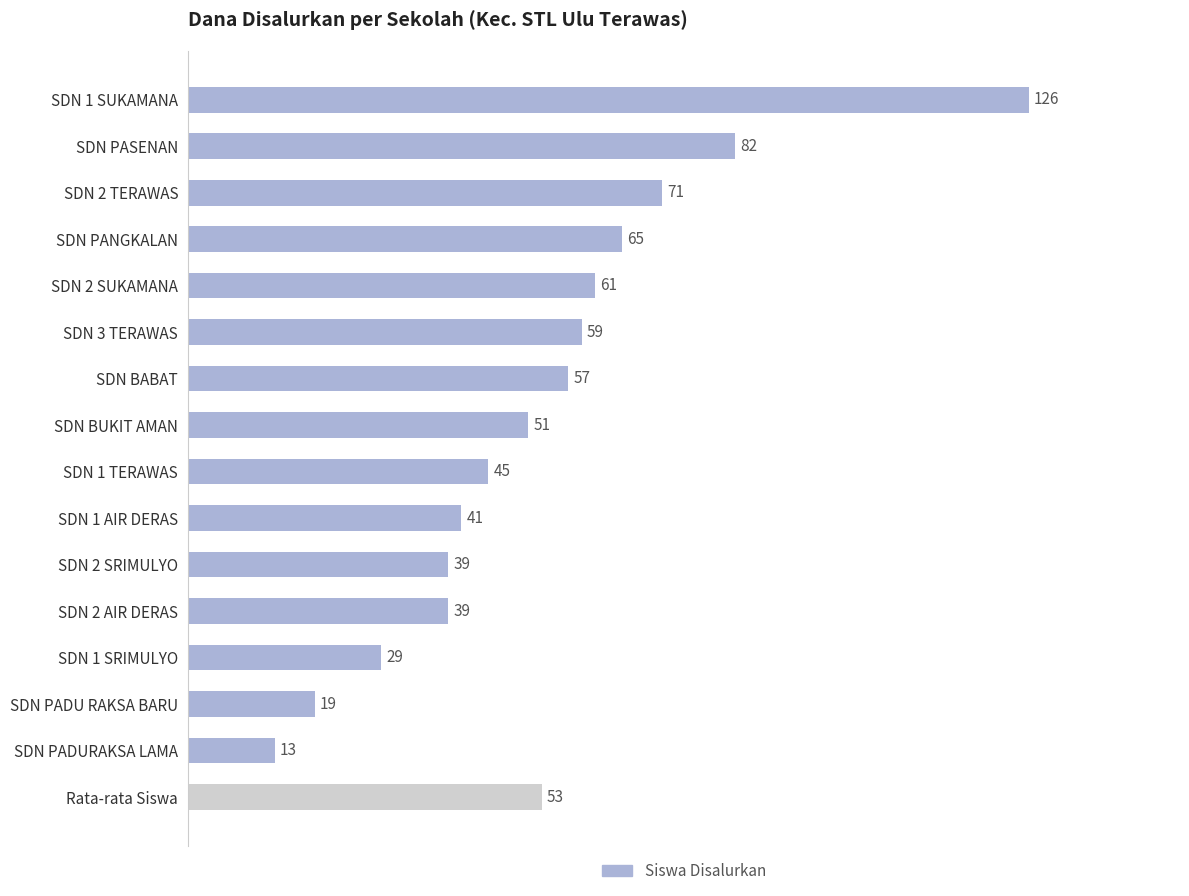

Which category has the lowest value across all series?

SDN PADURAKSA LAMA